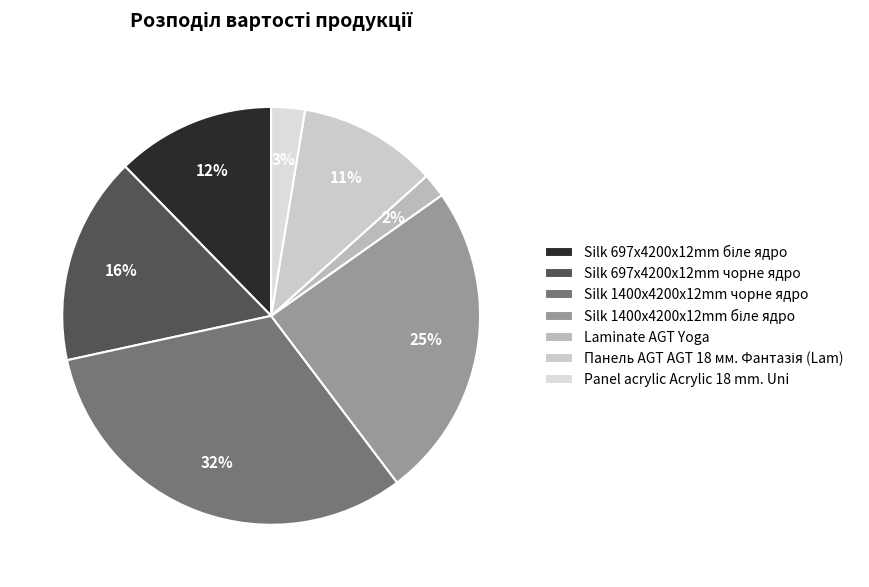

To the nearest percent, what is the combined percentage of Панель AGT AGT 18 мм. Фантазія (Lam) and Silk 697x4200x12mm біле ядро?

23%